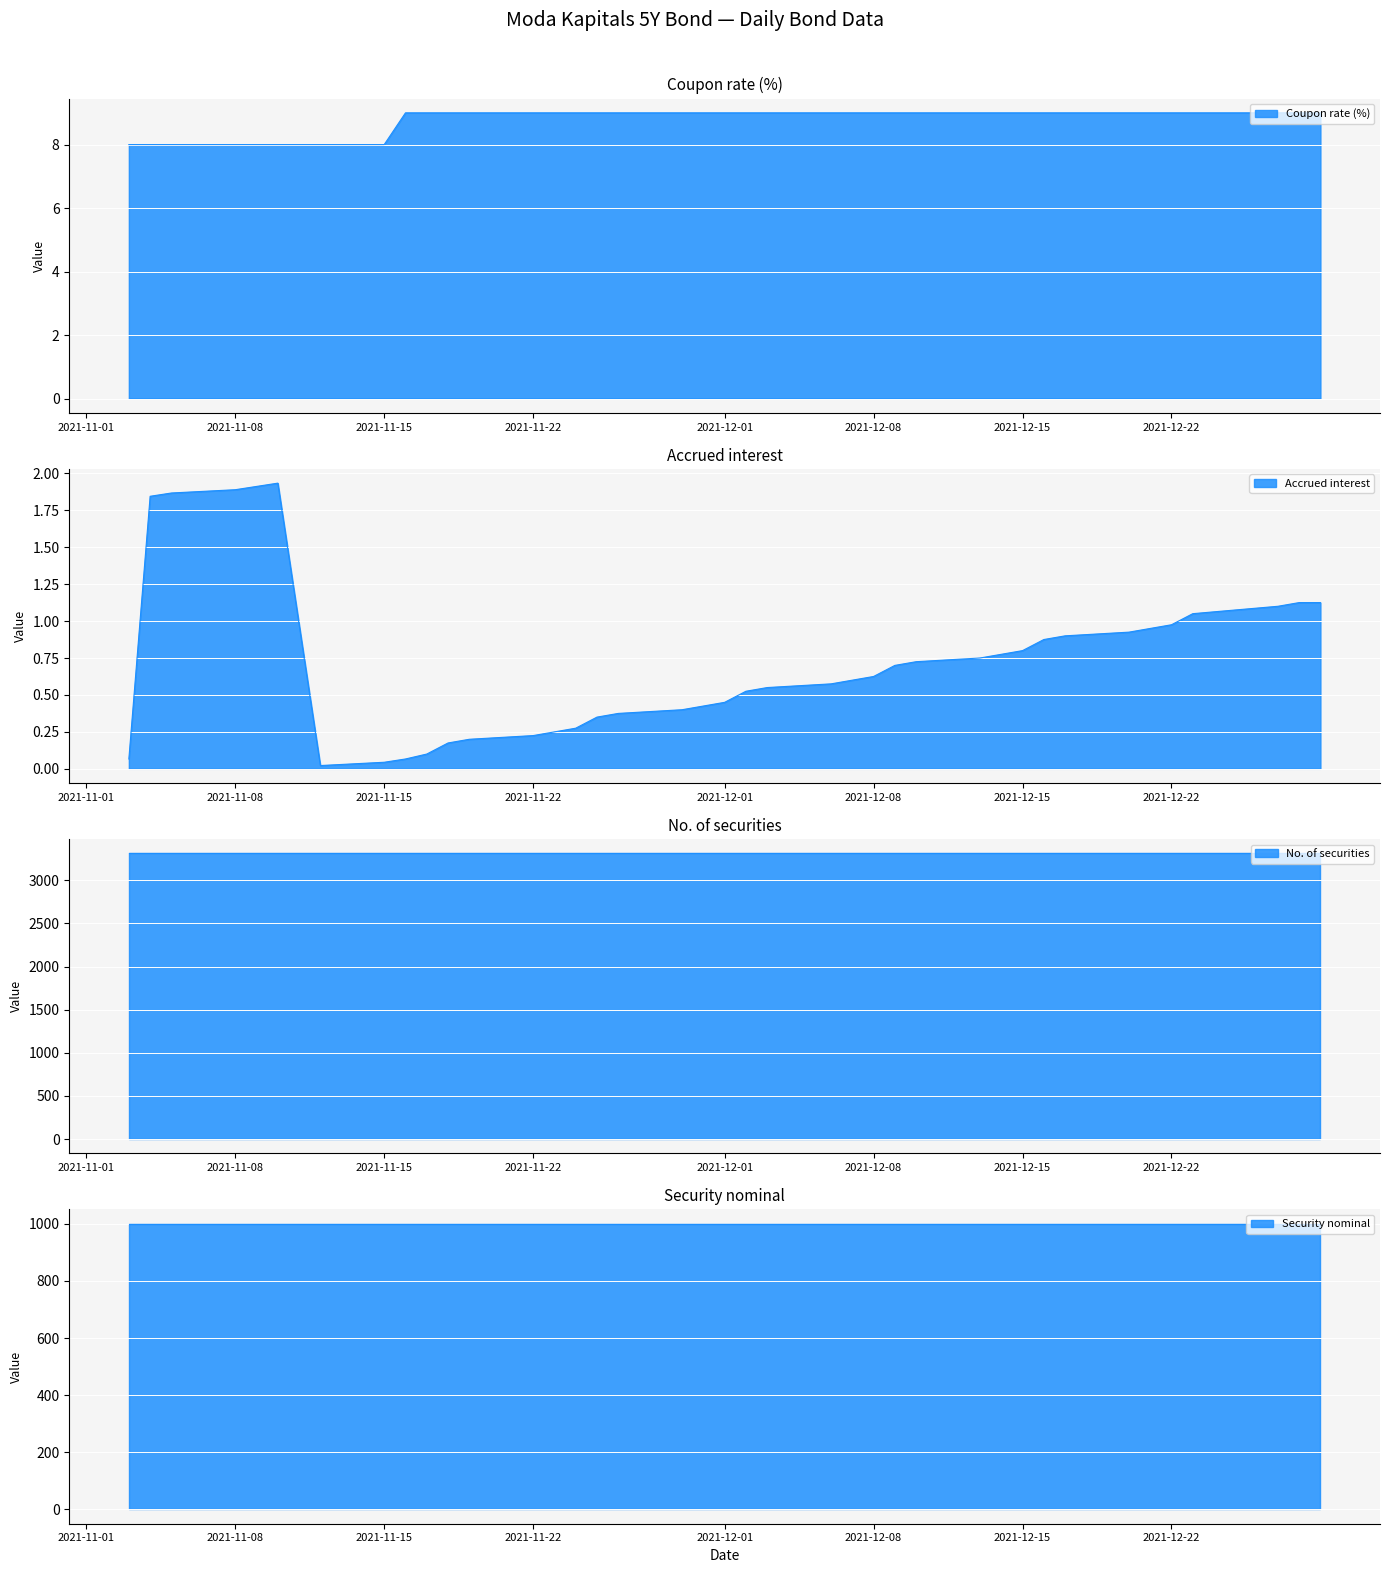

How many lines are shown in the chart?

4